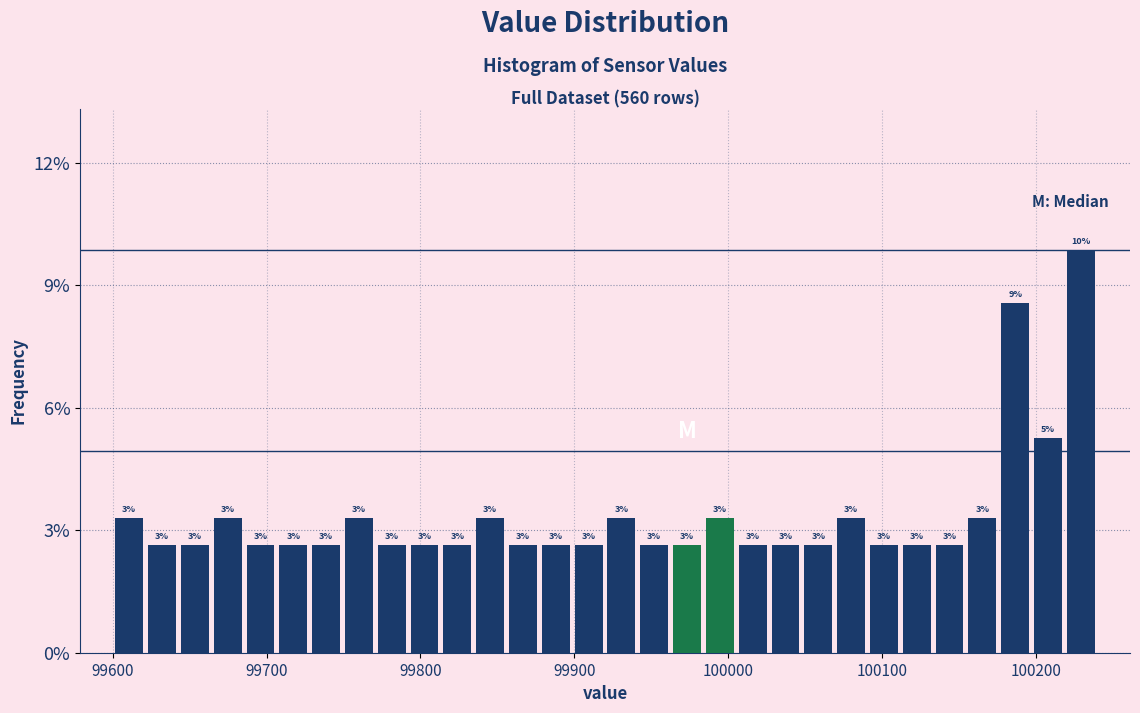

Around what value on the x-axis is the tallest bar? Give the approximate position of its centre, as read against the axis.

100230